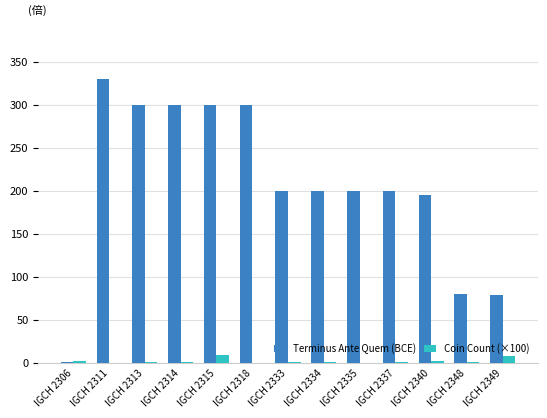

Between IGCH 2306 and IGCH 2313, which series saw the biggest shift?

Terminus Ante Quem (BCE)